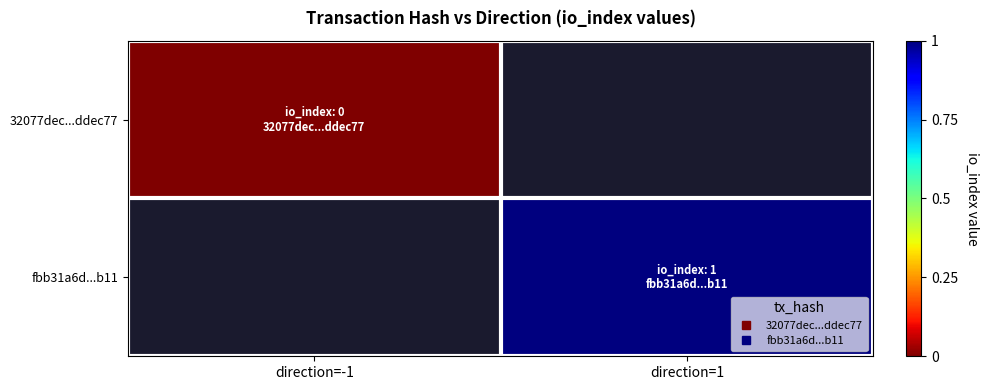

Is it true that fbb31a6d...b11 equals 1.0 at direction=1?

True